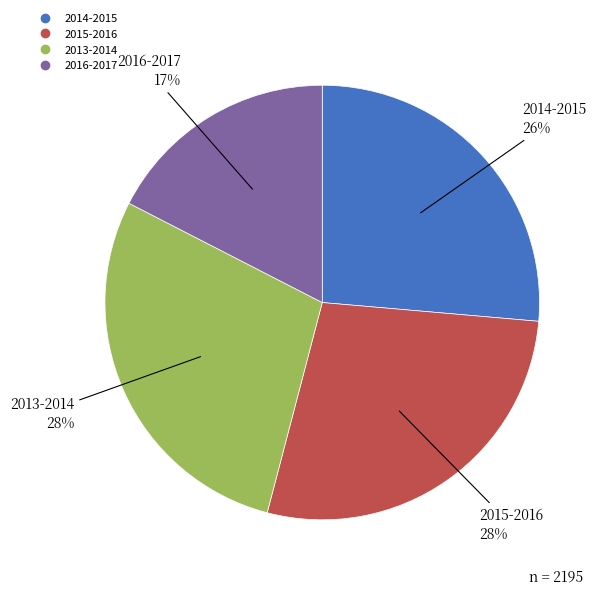

Combined, do 2014-2015 and 2013-2014 account for over 50%?

Yes